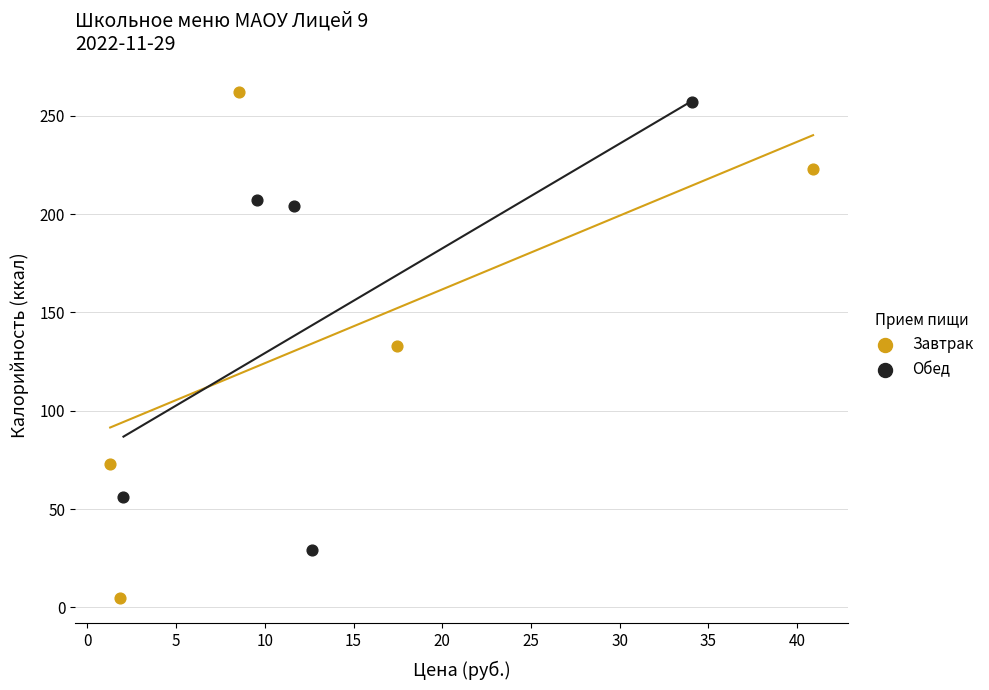

Which series contains the lowest Y value?

Завтрак